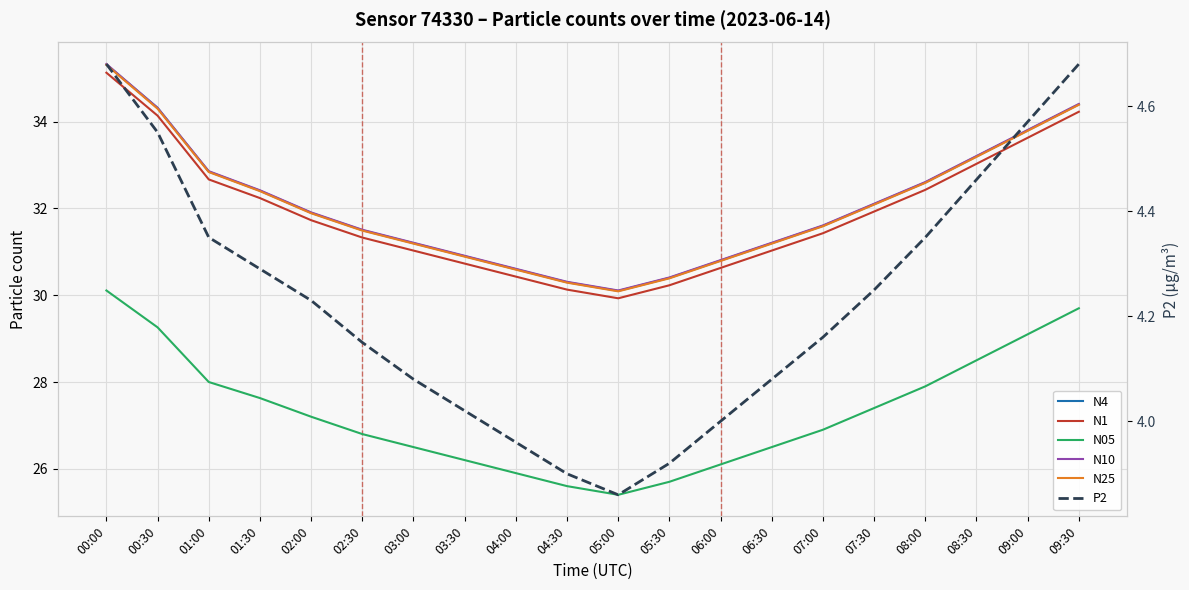

What is the spread (max minus min) of values at 02:00?

27.7